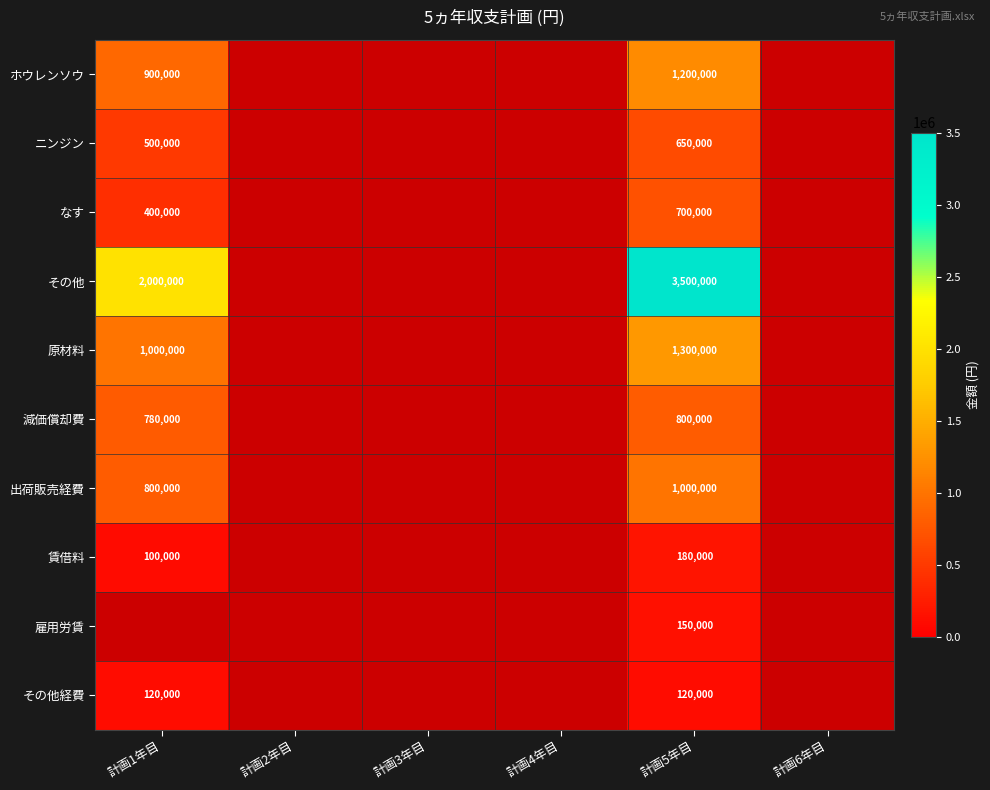

What is the sum of the 出荷販売経費 values at 計画1年目 and 計画5年目?

1800000